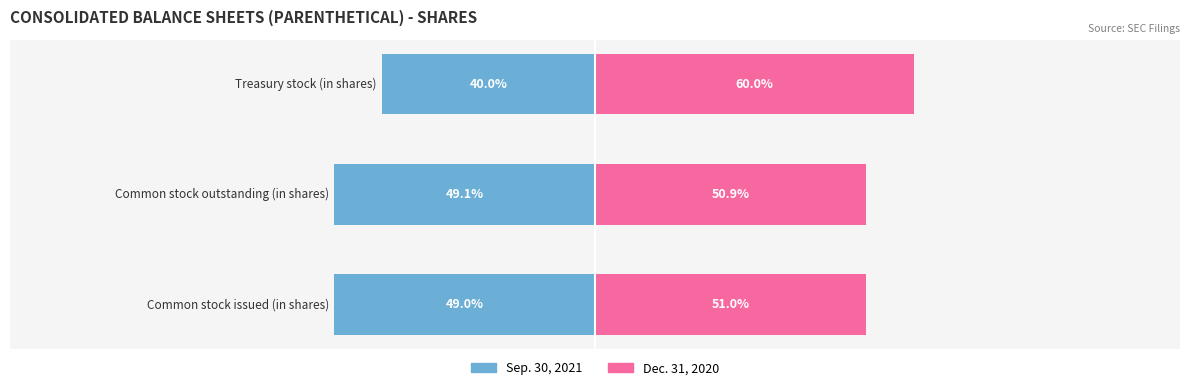

At how many categories does at least one series exceed 59?

1